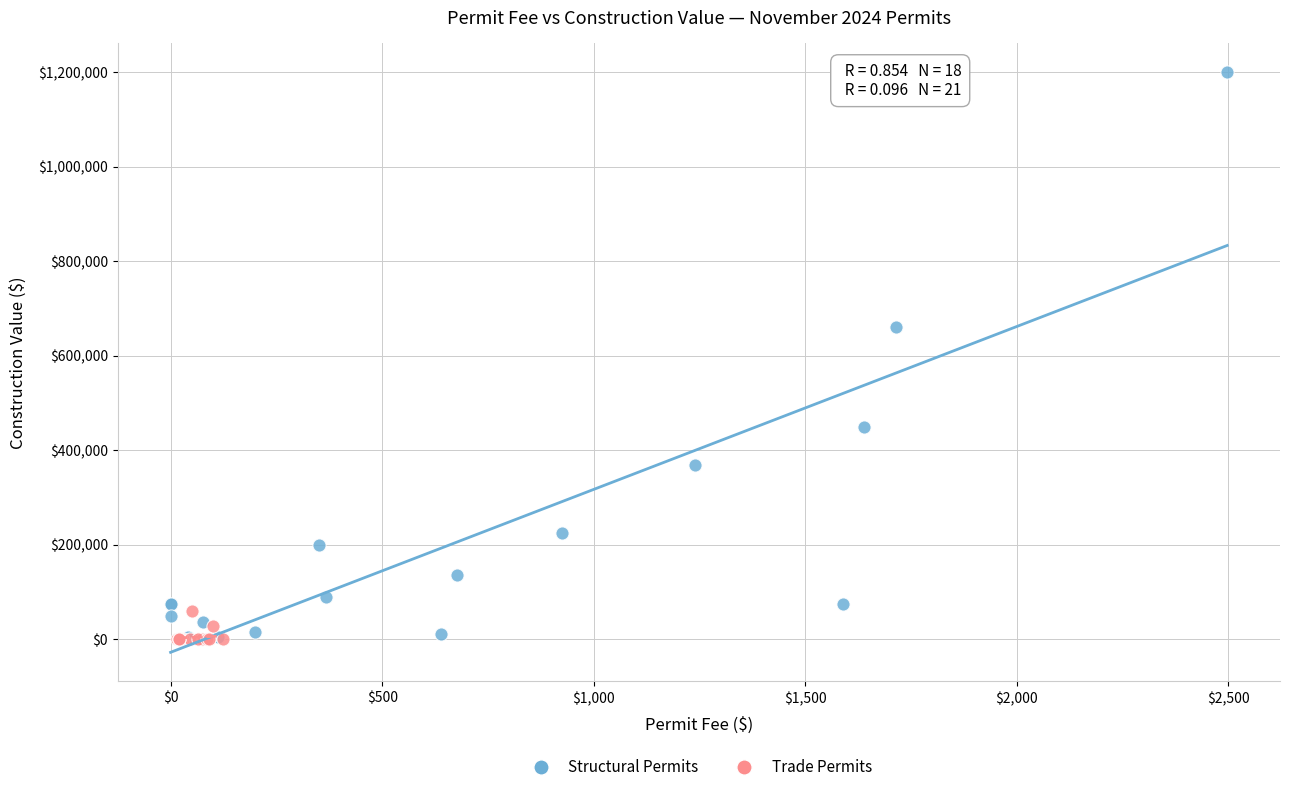

What are all the series names shown in the legend?

Structural Permits, Trade Permits